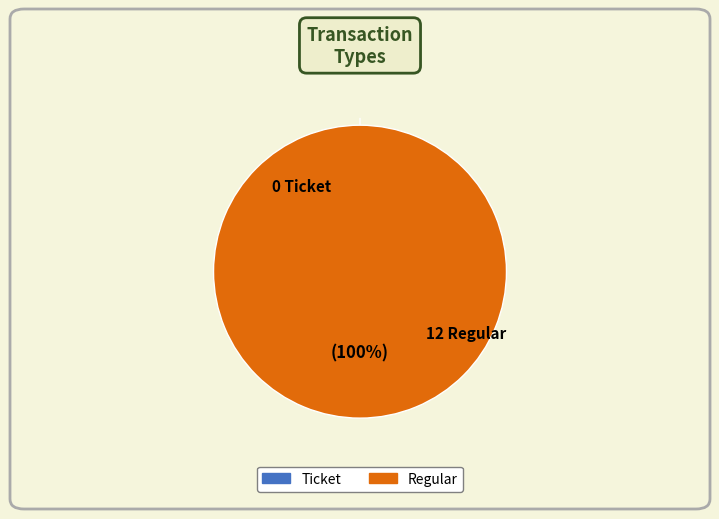

Count the number of slices in the pie.

2